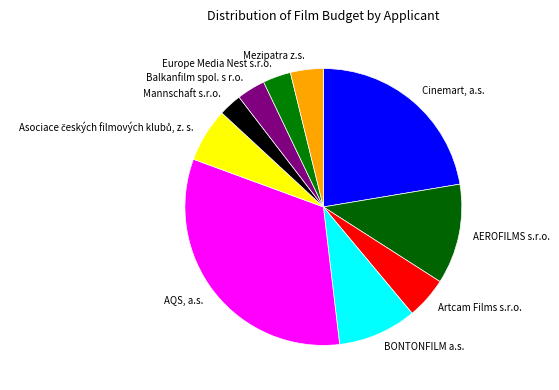

Which category has the biggest portion of the pie?

AQS, a.s.